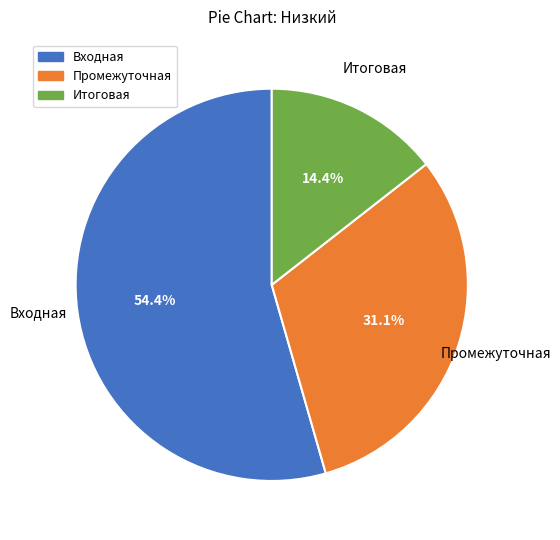

What percentage is the Промежуточная slice, to the nearest percent?

31%